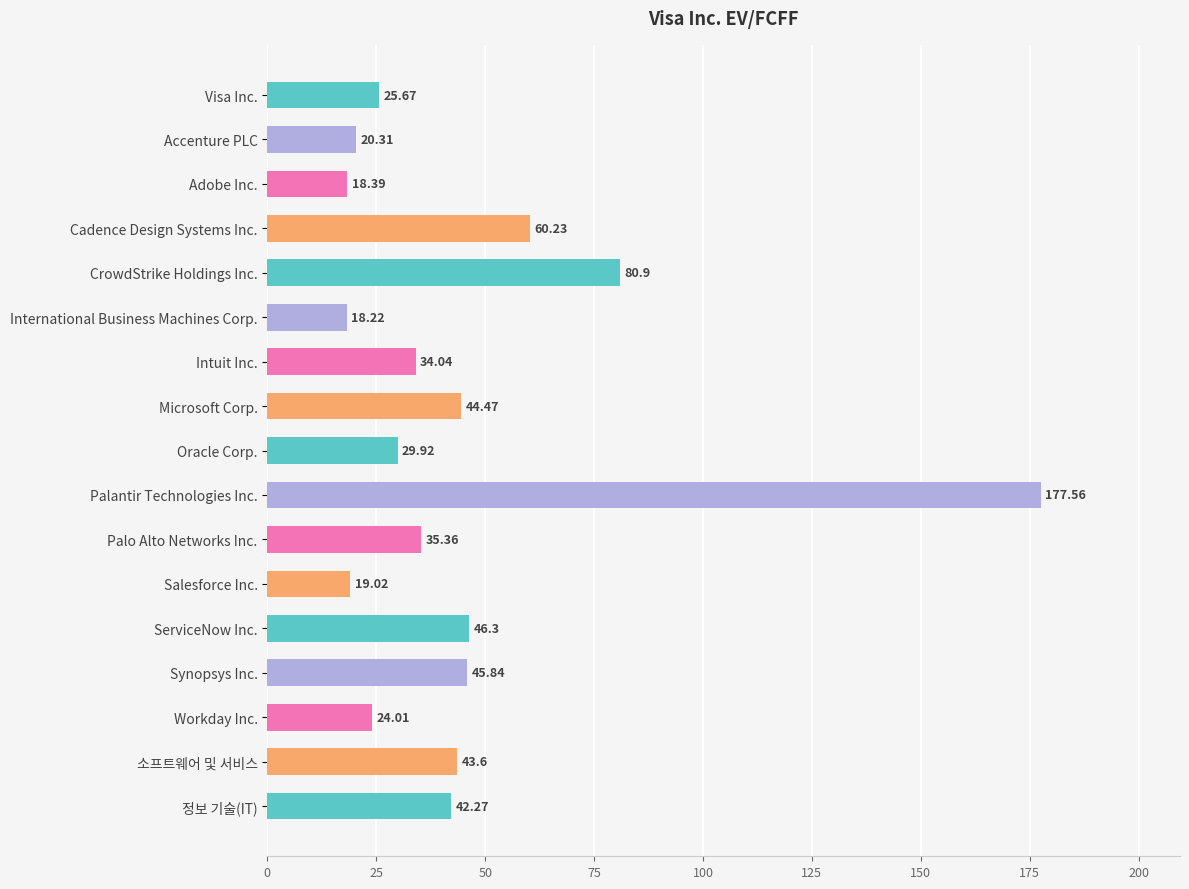

At which label is the value closest to 97?

CrowdStrike Holdings Inc.